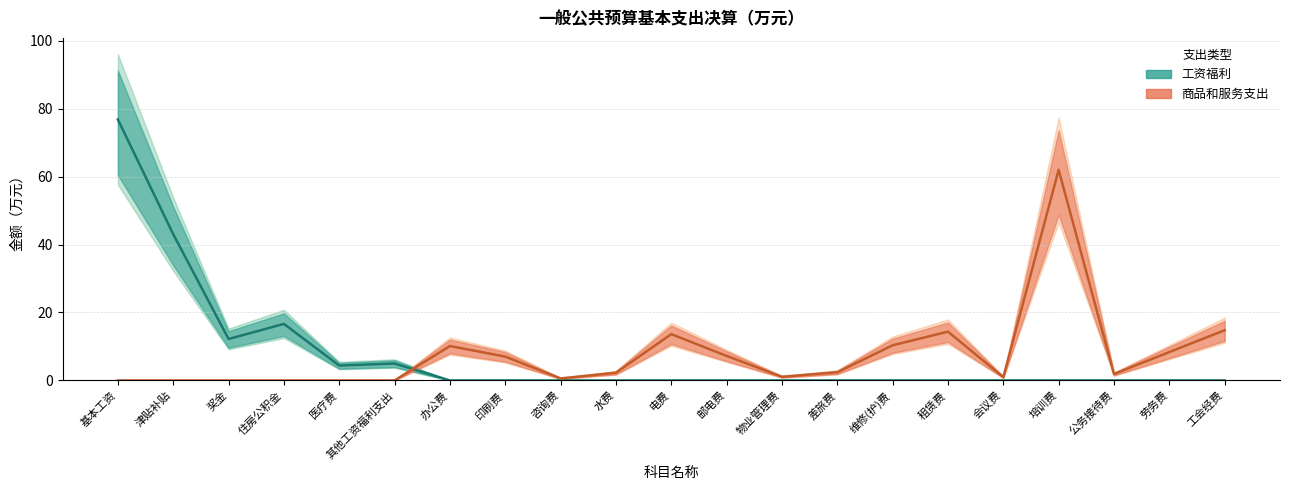

Where is the first local maximum for 商品和服务支出?

办公费